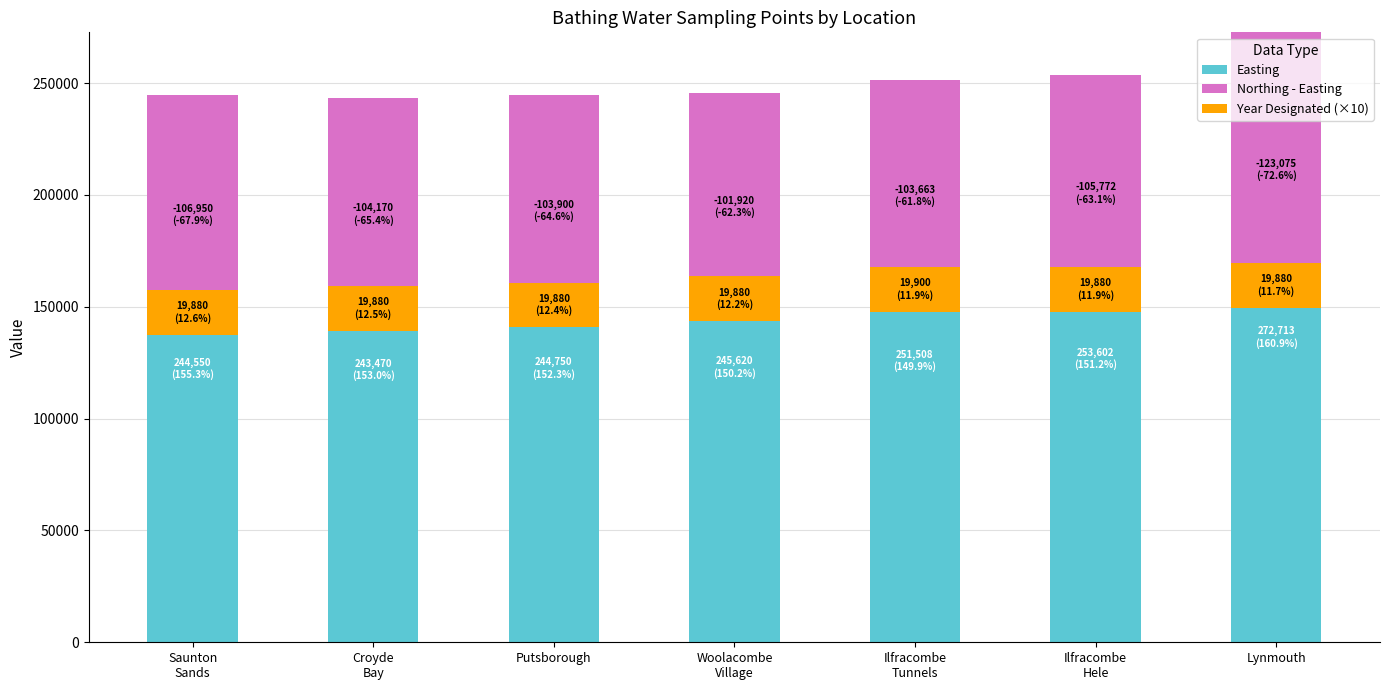

What is the greatest value displayed?

272713